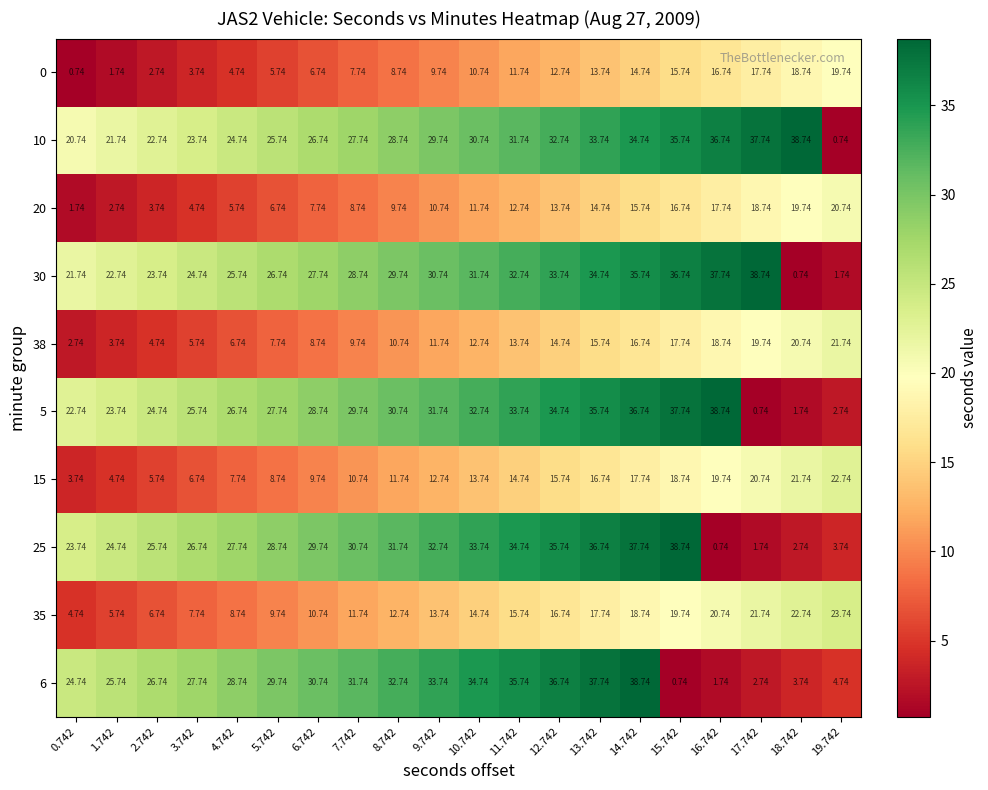

At how many categories does at least one series exceed 28?

15